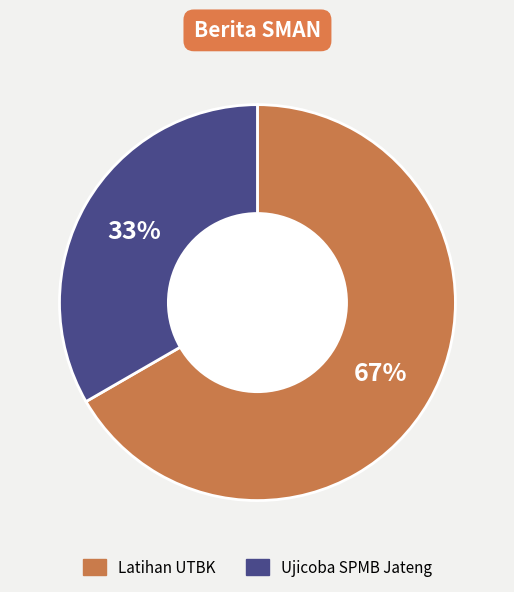

True or false: Ujicoba SPMB Jateng accounts for 22% of the total.

False